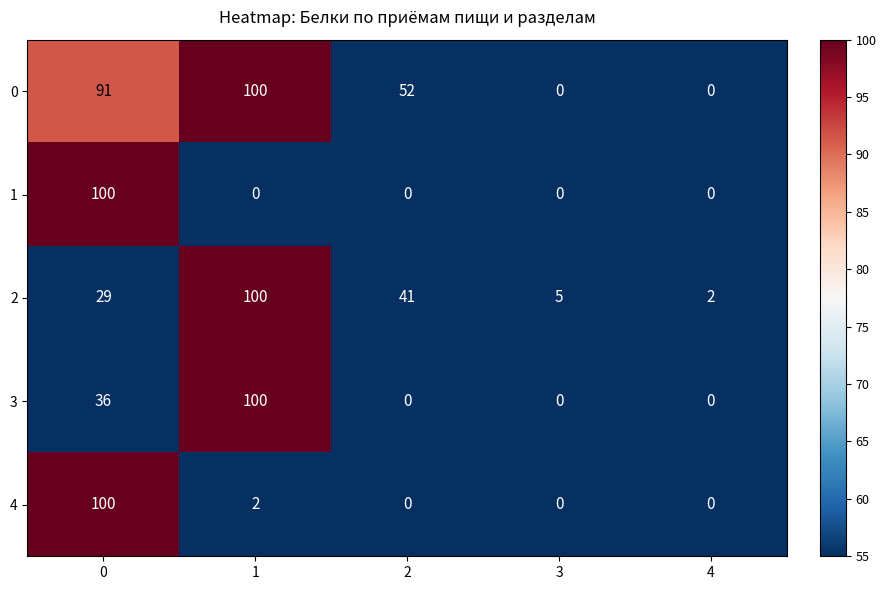

The value of 3 at 1 is 135. True or false?

False